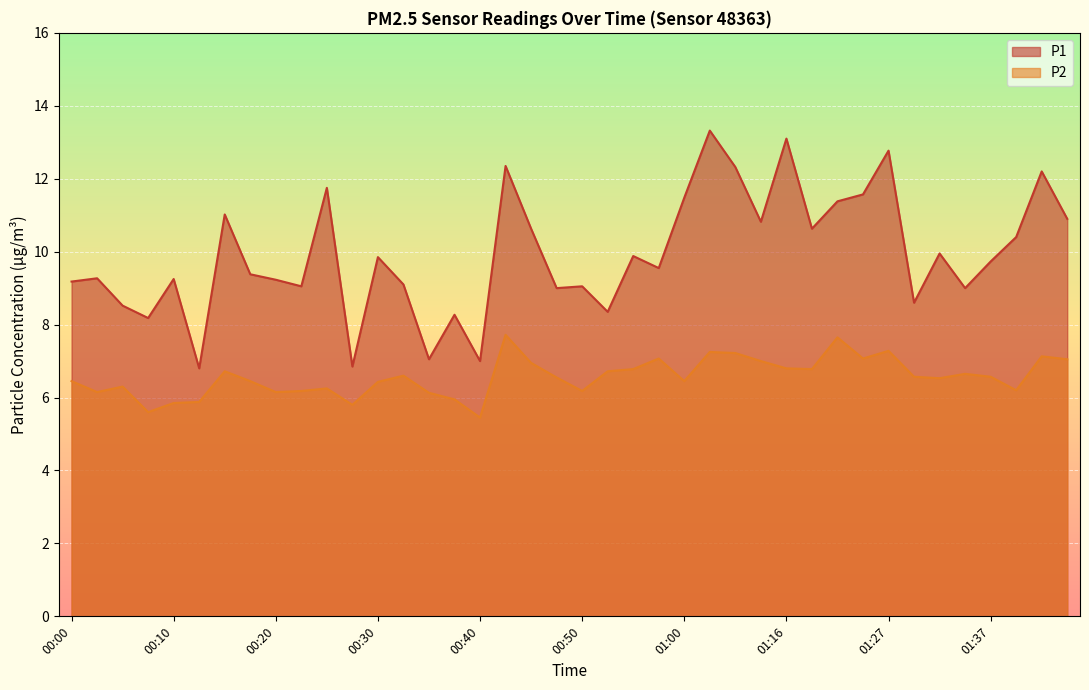

What is the label of the 25th point from the left?

01:00